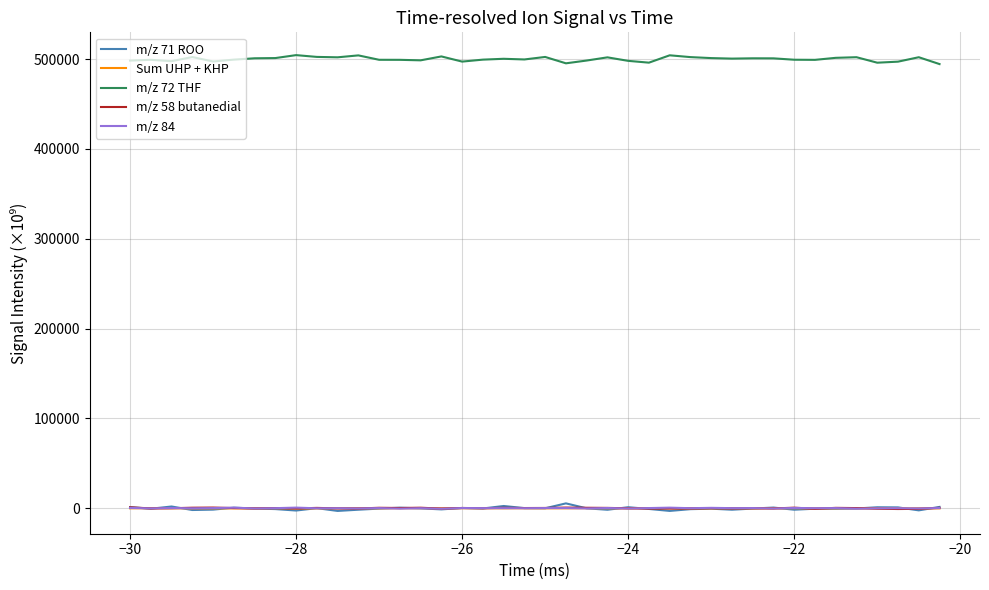

What is the maximum value for m/z 72 THF?

504351.0